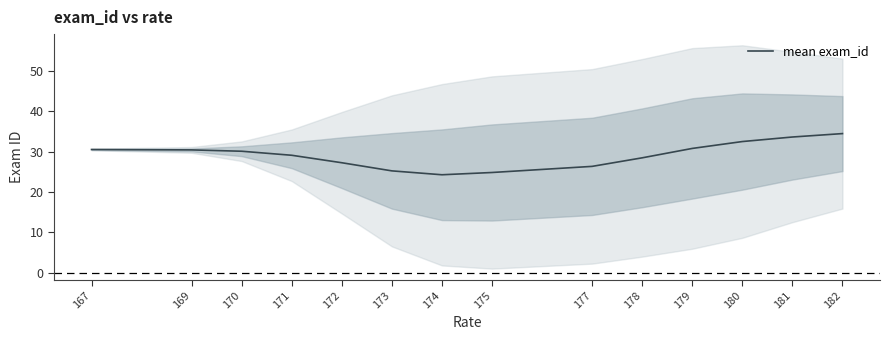

Where is the first local minimum?

174